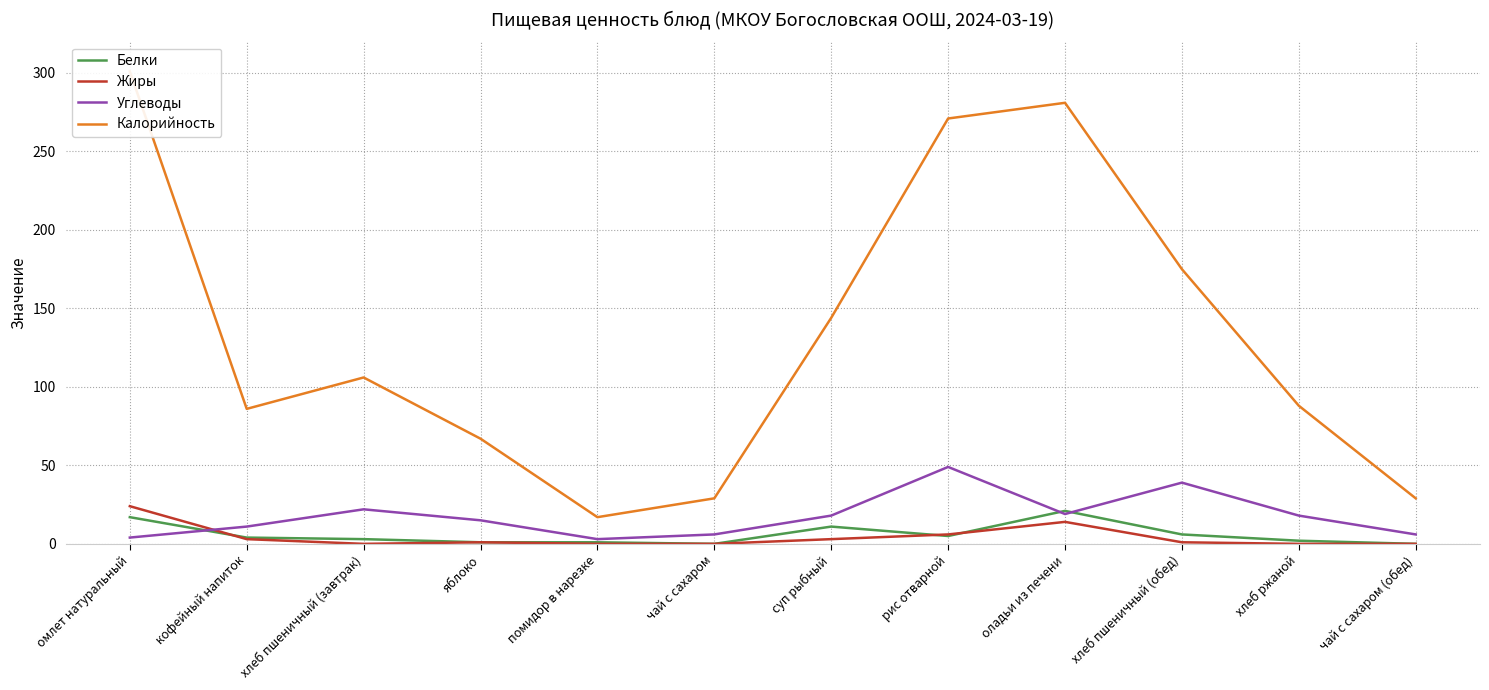

Which category has the highest value across all series?

омлет натуральный